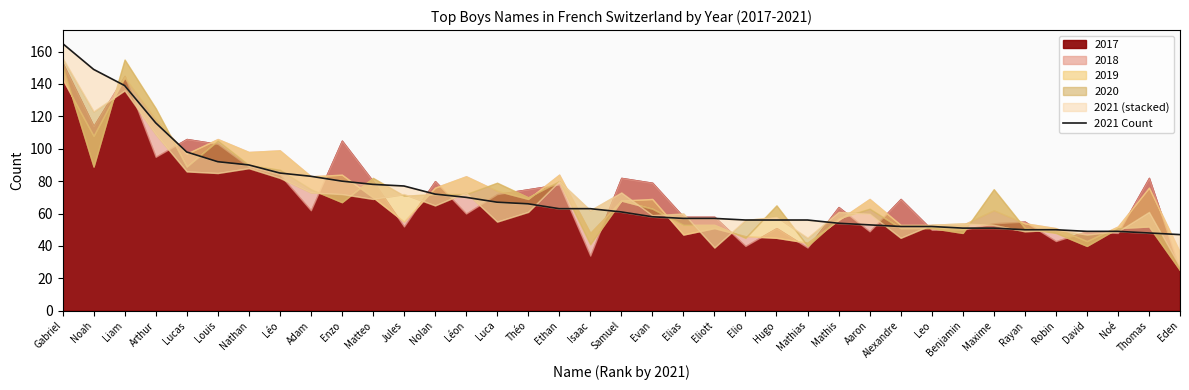

How many values exceed 61?

18